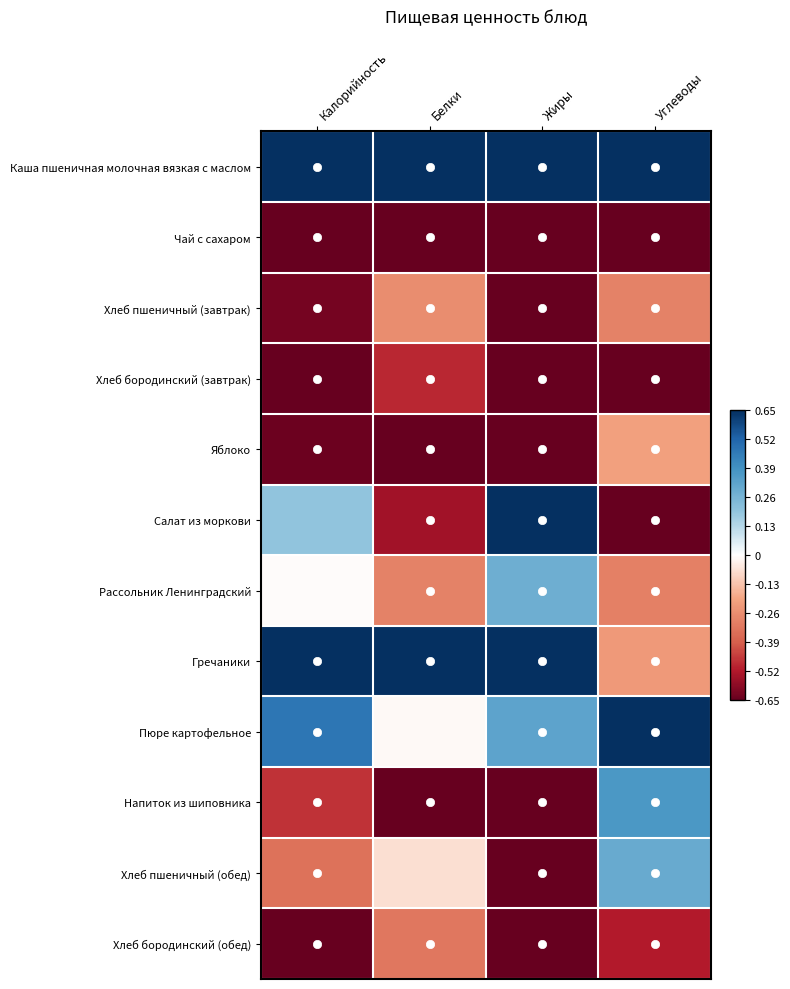

Which series has the widest spread of values?

Салат из моркови